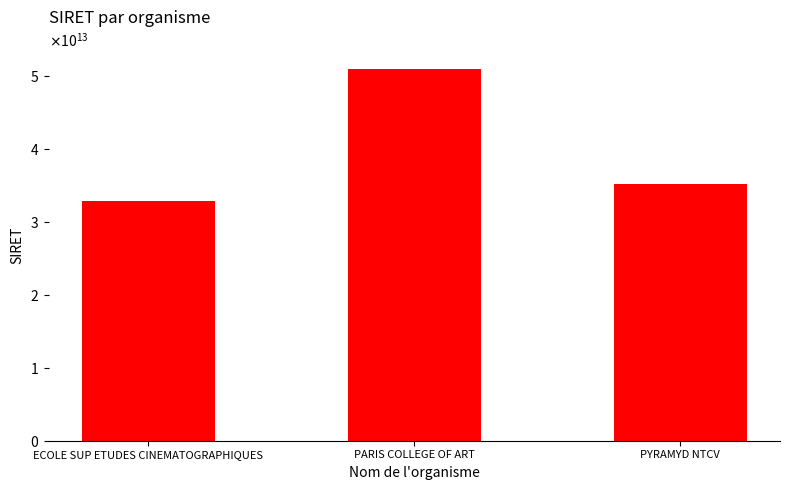

How many data points are less than 35199650900029?

1